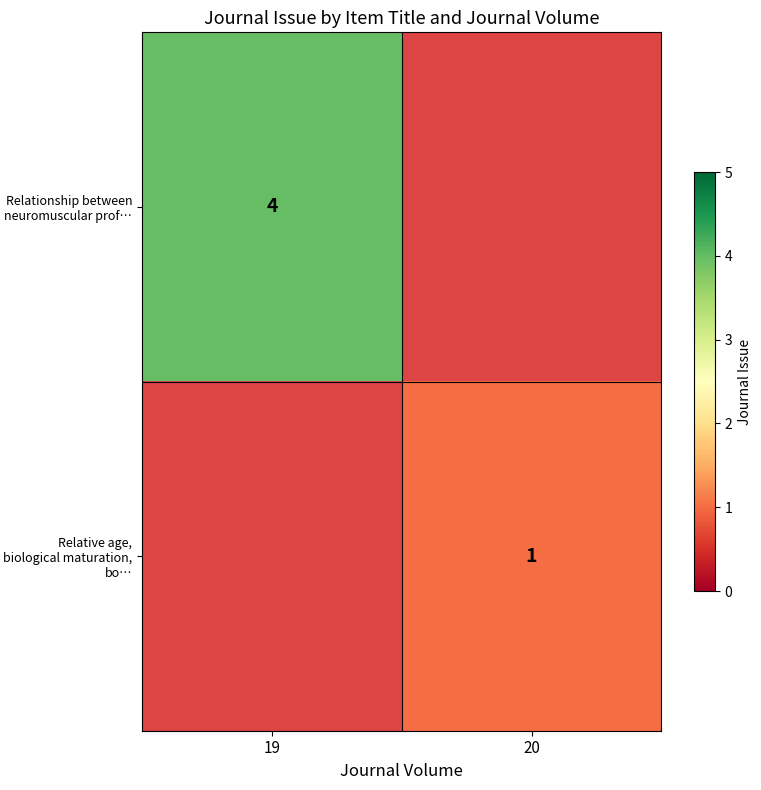

Is the value of Relative age, biological maturation, bo… at 20 greater than the value of Relationship between neuromuscular prof… at 19?

No